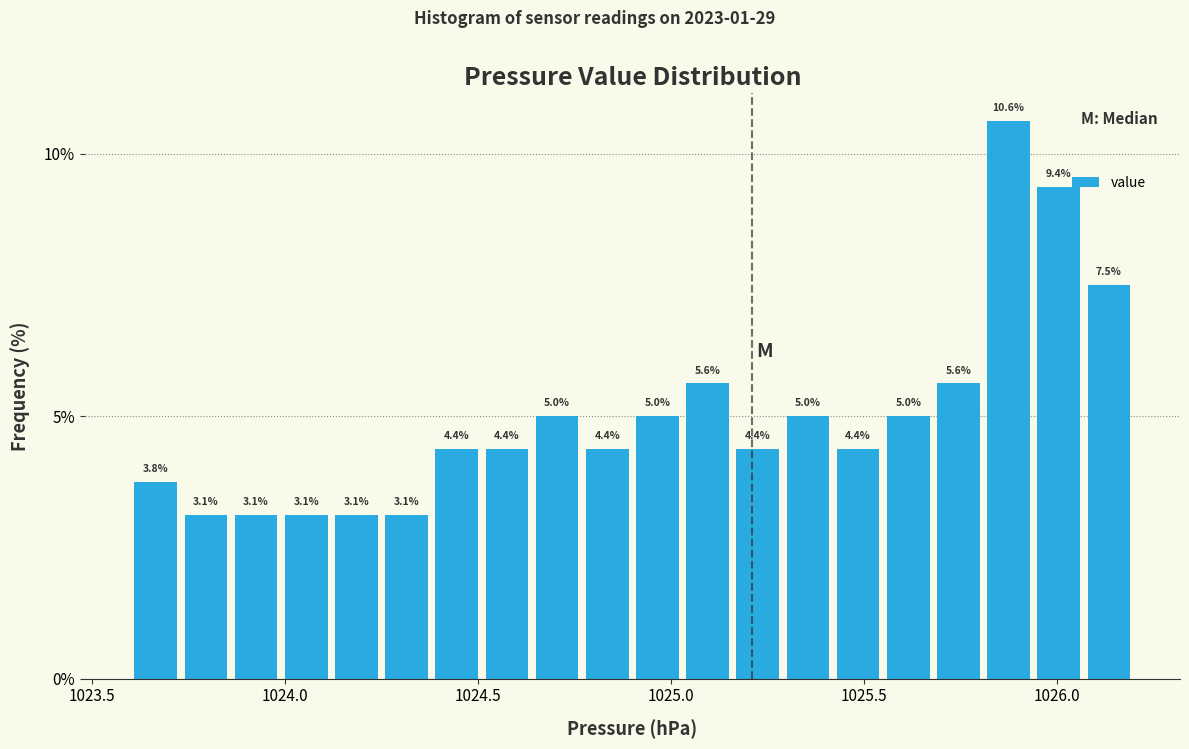

Read against the x-axis, roughly where is the centre of the tallest bar?

1025.90